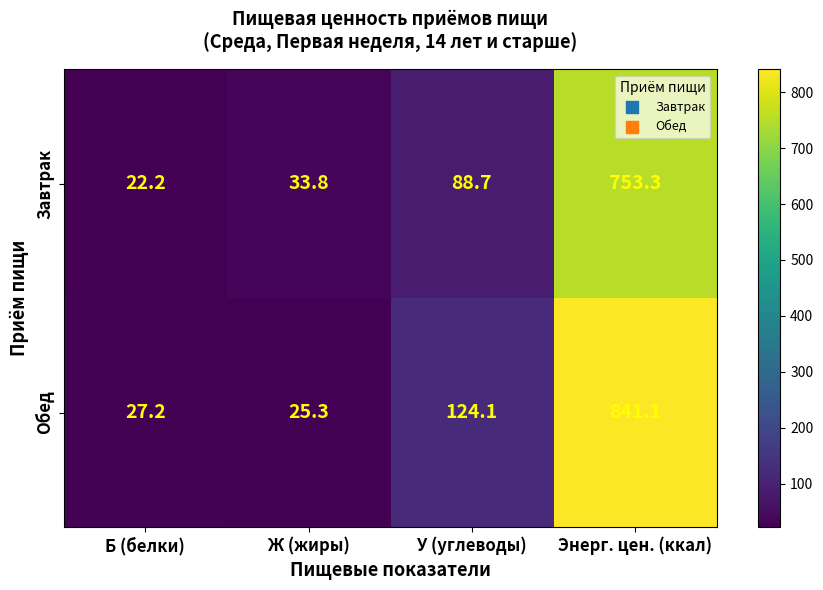

What is the difference between the maximum and minimum values in the Завтрак series?

731.1